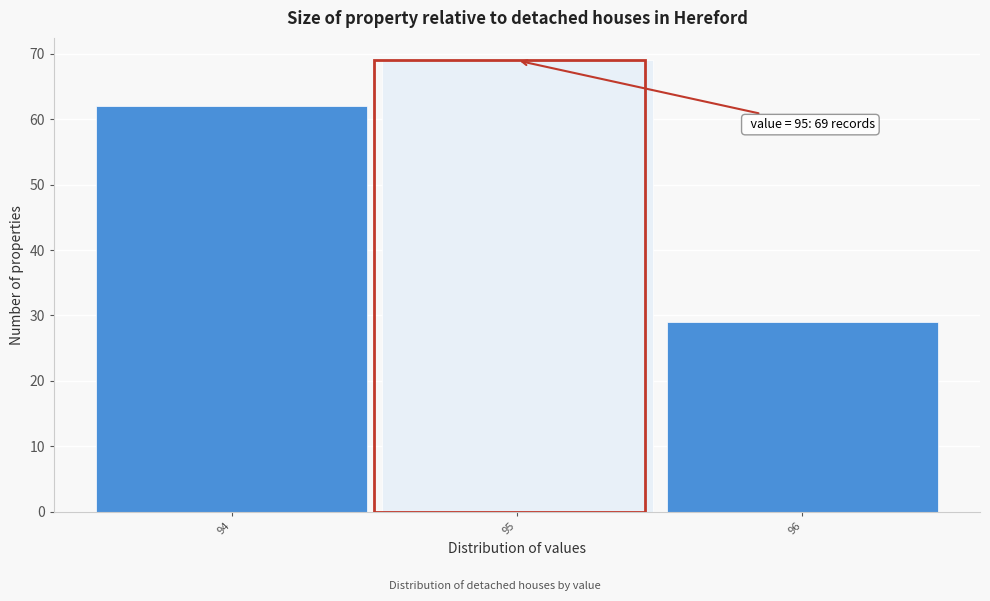

Which range on the x-axis has the tallest bar?

94.5 to 95.5